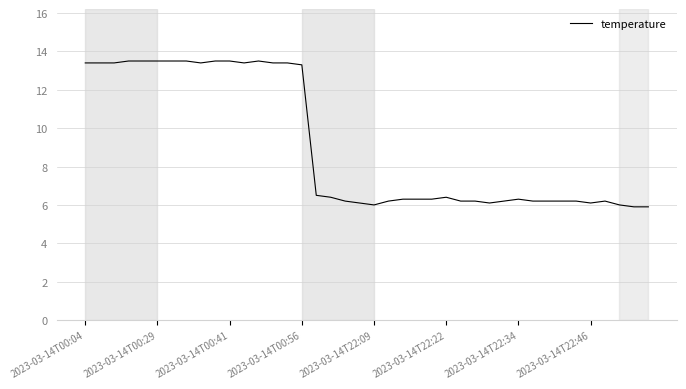

What is the maximum value shown in the chart?

13.5